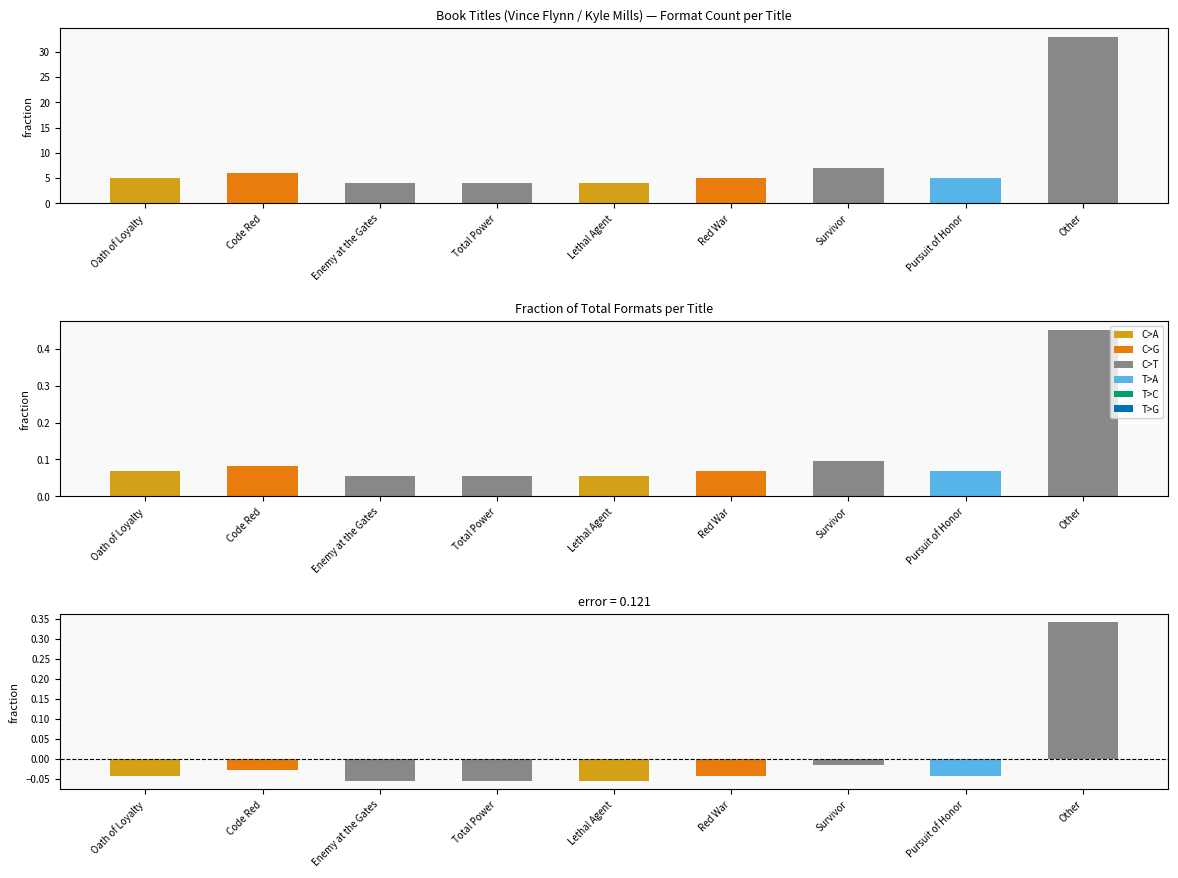

The value at Other is 9. True or false?

False